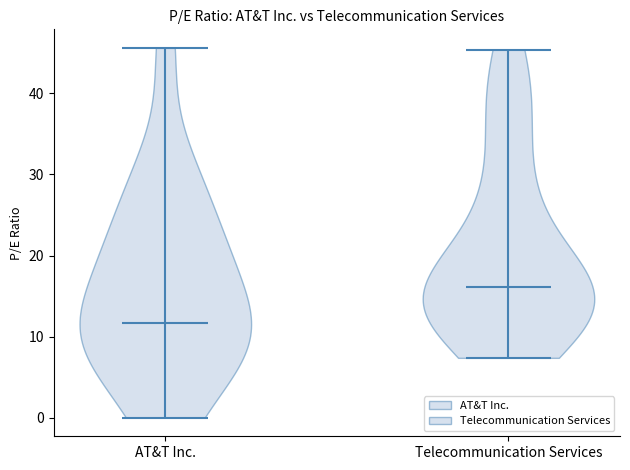

Which violin has the highest median line?

Telecommunication Services